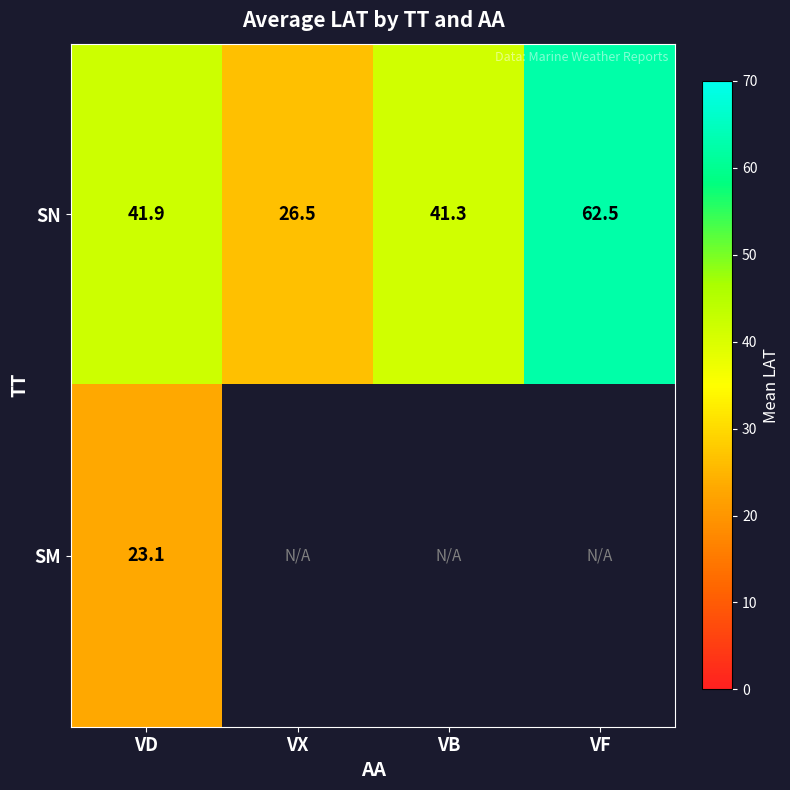

At VD, list the series in order from smallest to largest.

SM, SN